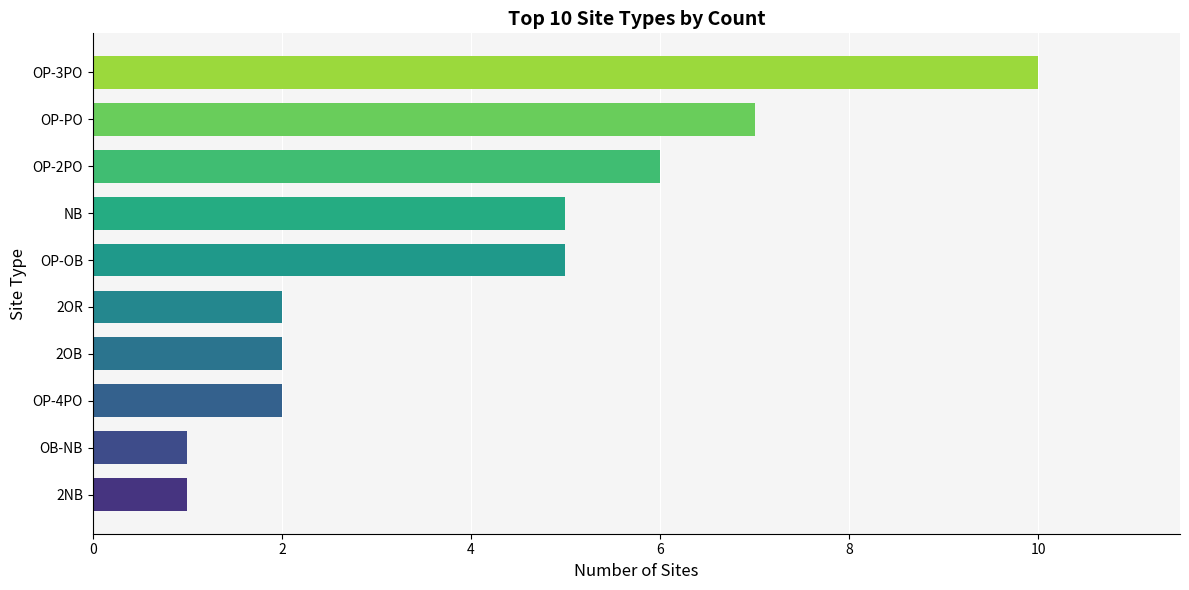

How many distinct data groups are displayed?

1